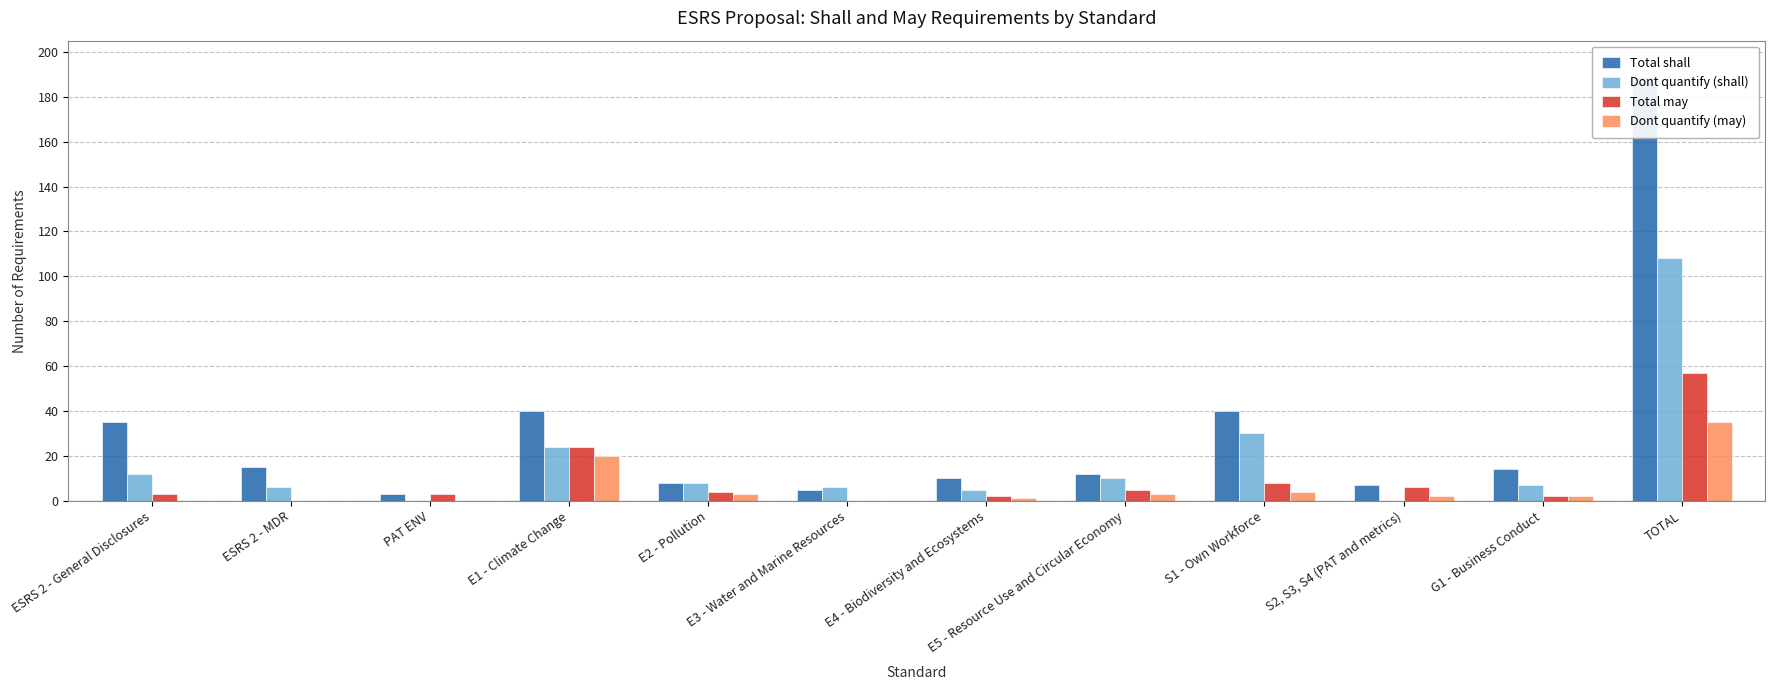

Between PAT ENV and G1 - Business Conduct, which series saw the biggest shift?

Total shall